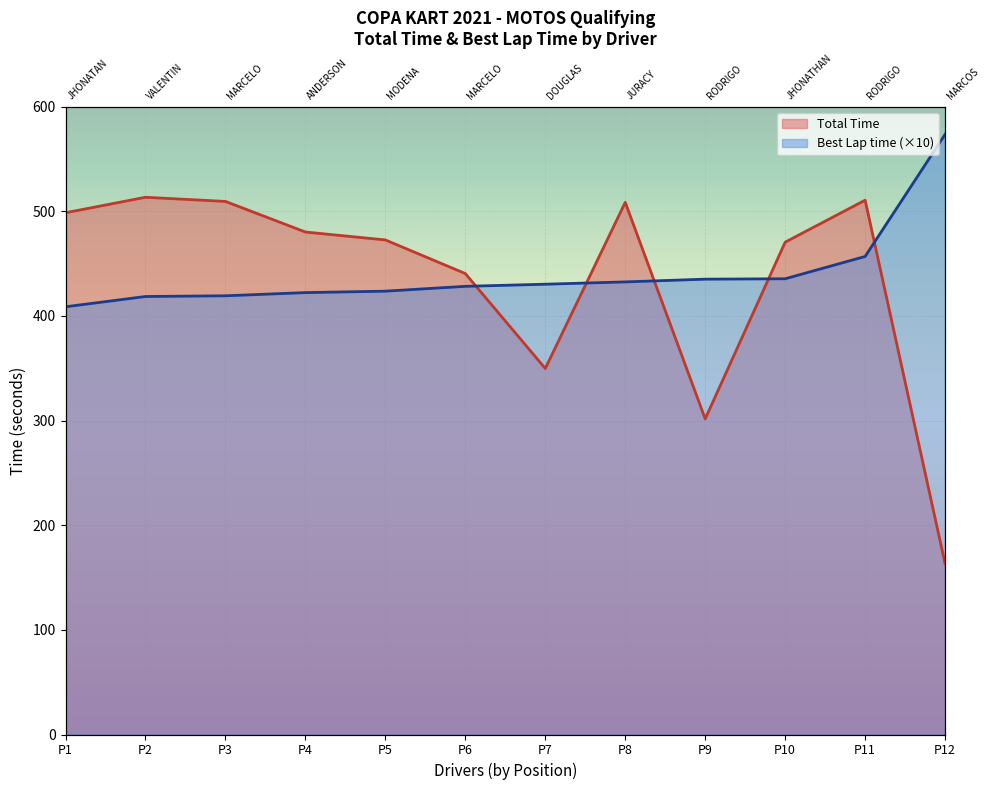

Is it true that Best Lap time equals 419.2 at P3?

True